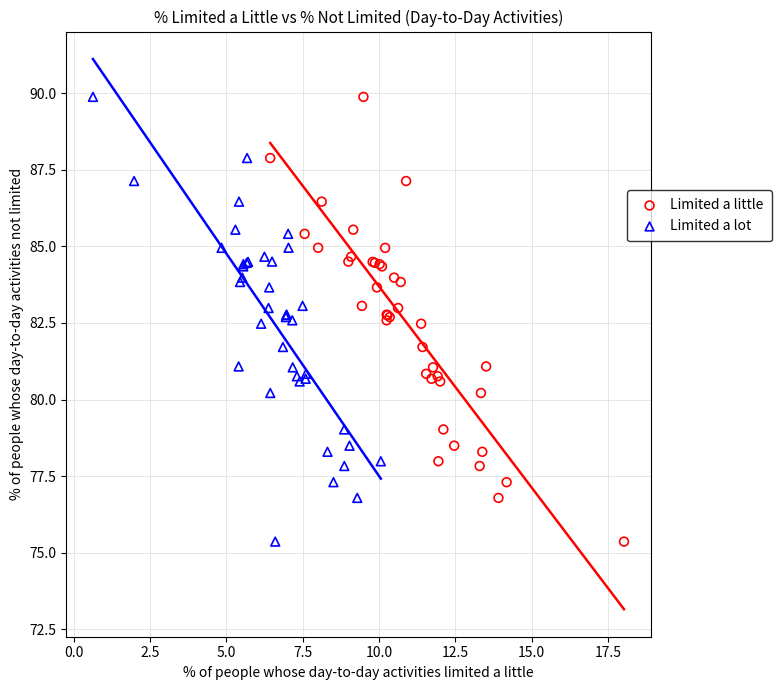

What are all the series names shown in the legend?

Limited a little, Limited a lot